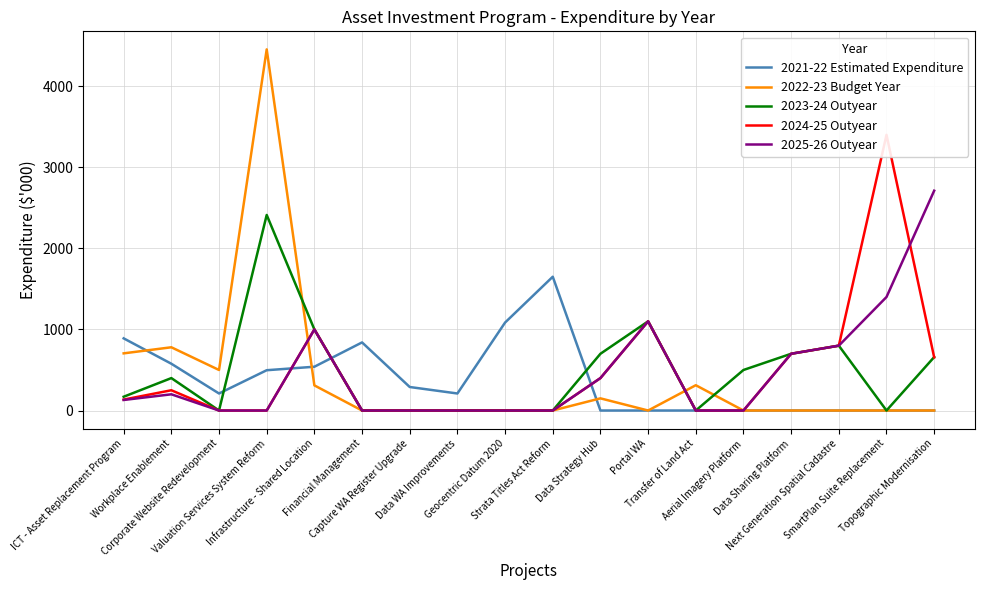

Where does the 2021-22 Estimated Expenditure series first go above 210?

ICT - Asset Replacement Program